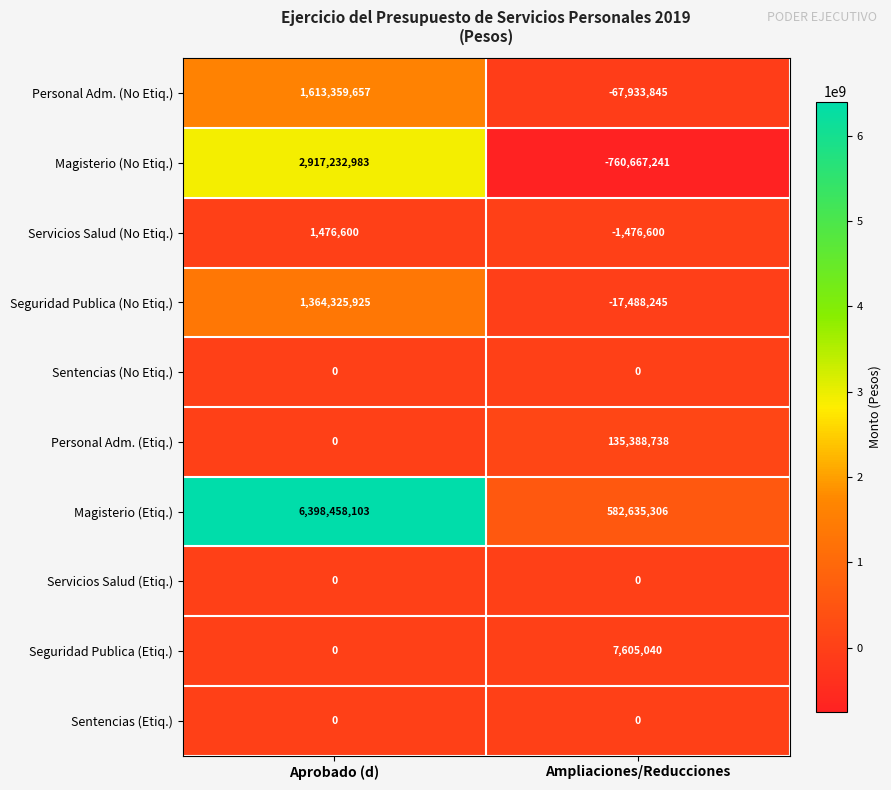

Which series has the widest spread of values?

Magisterio (Etiq.)